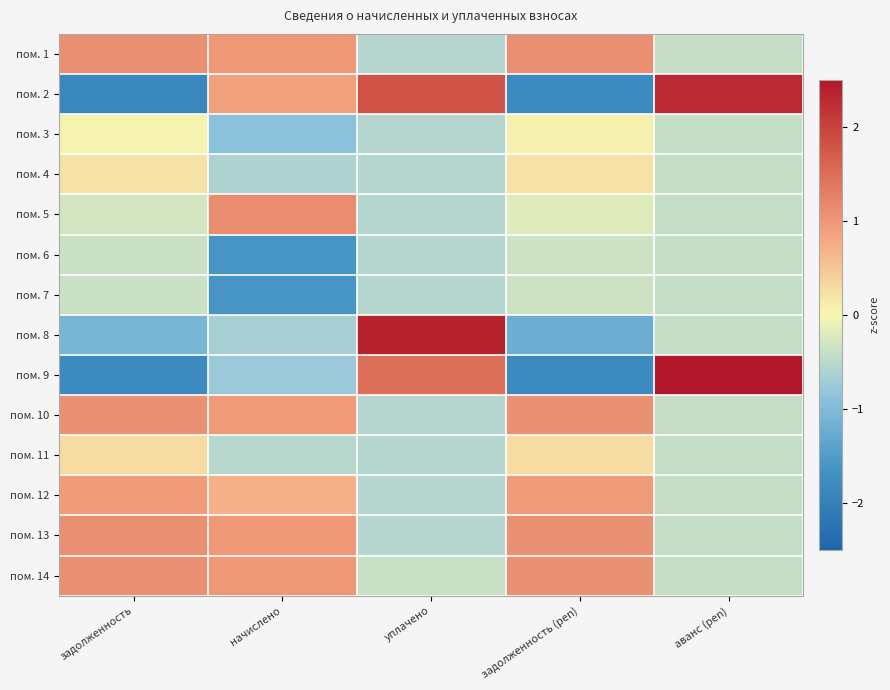

At уплачено, list the series in order from smallest to largest.

пом. 1, пом. 3, пом. 4, пом. 5, пом. 6, пом. 7, пом. 10, пом. 11, пом. 12, пом. 13, пом. 14, пом. 9, пом. 2, пом. 8